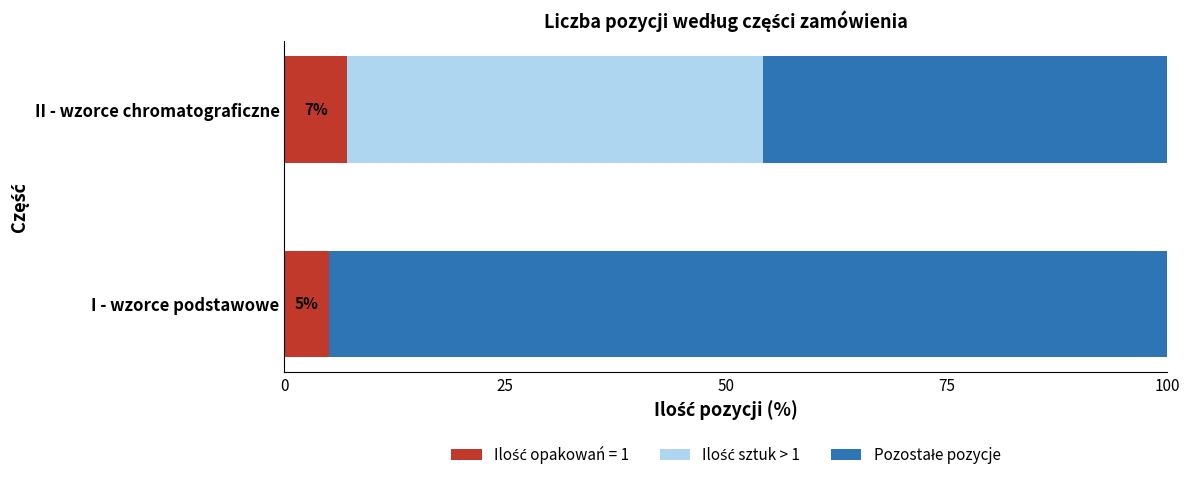

What is the total value across all series at I - wzorce podstawowe?

100.0